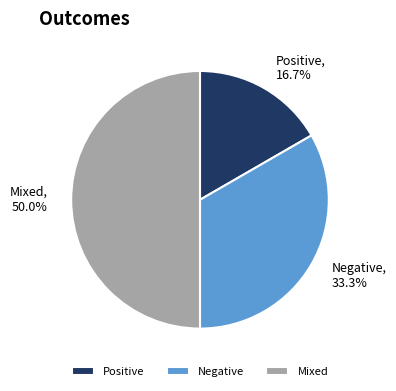

Count the number of slices in the pie.

3